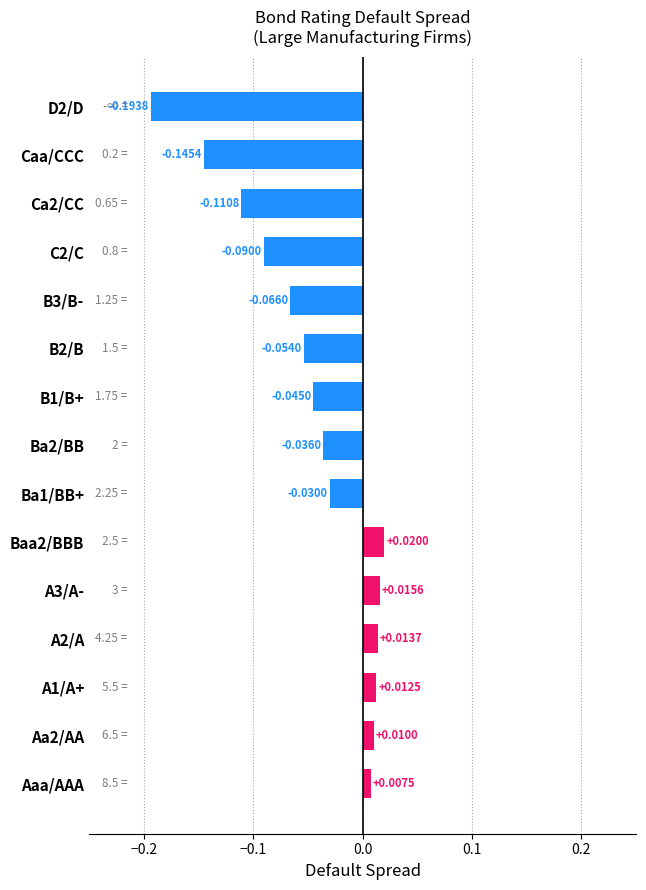

What is the difference between the maximum and minimum values?

0.2